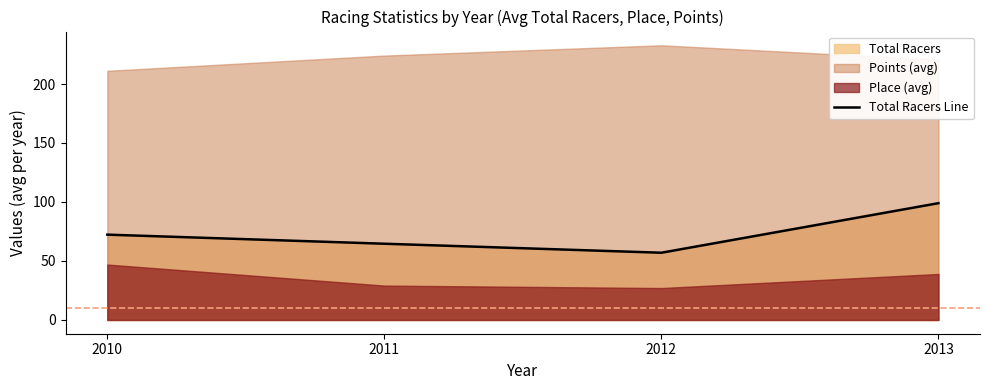

What is the difference between the maximum and second lowest values?

34.4